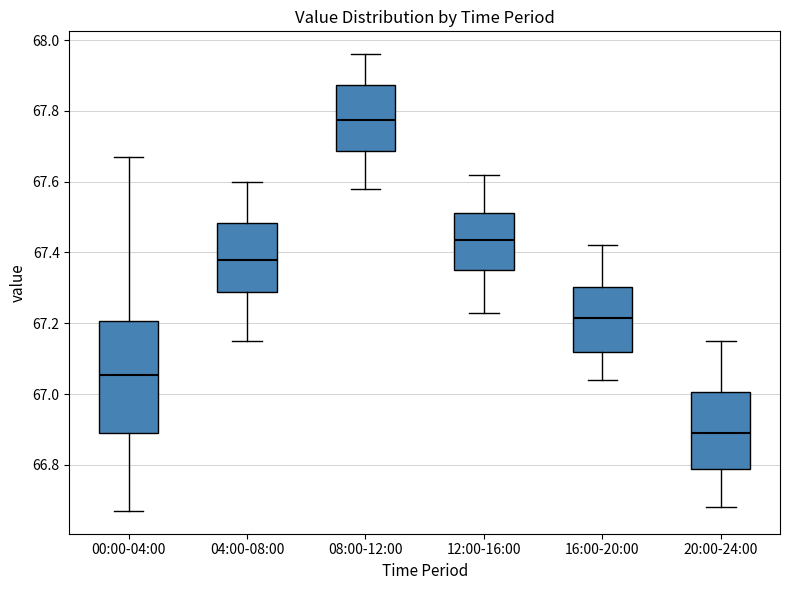

Reading left to right, read every box against the y-axis: the position of its median line, the range the box covers, and the ends of its whiskers. The values are not printed on the chart, so give them approximately, as read against the axis.

00:00-04:00: median 67.06, box 66.90 to 67.20, whiskers 66.68 to 67.68
04:00-08:00: median 67.38, box 67.28 to 67.48, whiskers 67.16 to 67.60
08:00-12:00: median 67.78, box 67.68 to 67.88, whiskers 67.58 to 67.96
12:00-16:00: median 67.44, box 67.36 to 67.52, whiskers 67.24 to 67.62
16:00-20:00: median 67.22, box 67.12 to 67.30, whiskers 67.04 to 67.42
20:00-24:00: median 66.90, box 66.78 to 67.00, whiskers 66.68 to 67.16